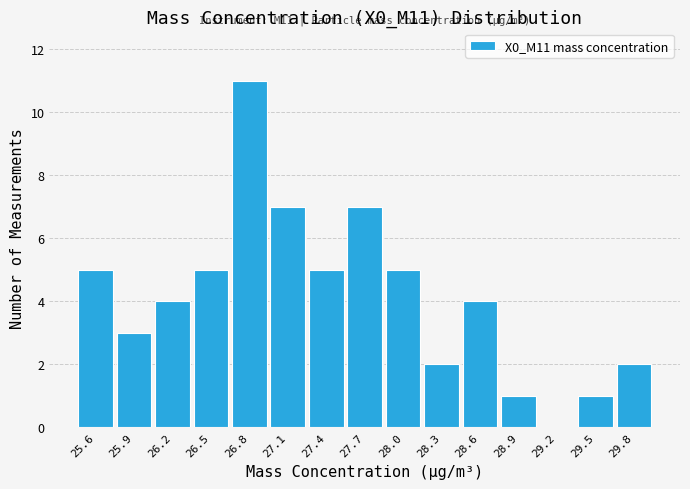

Which range on the x-axis has the tallest bar?

26.70 to 27.00